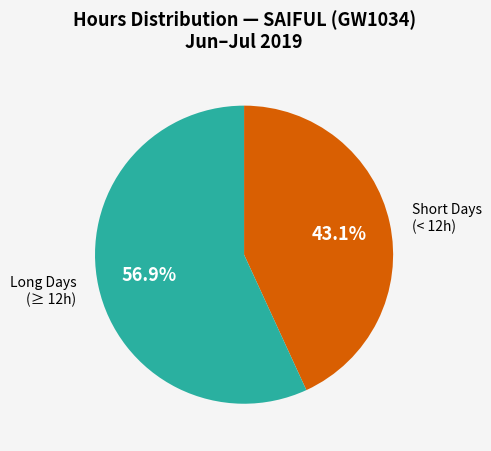

How many slices are in this pie chart?

2